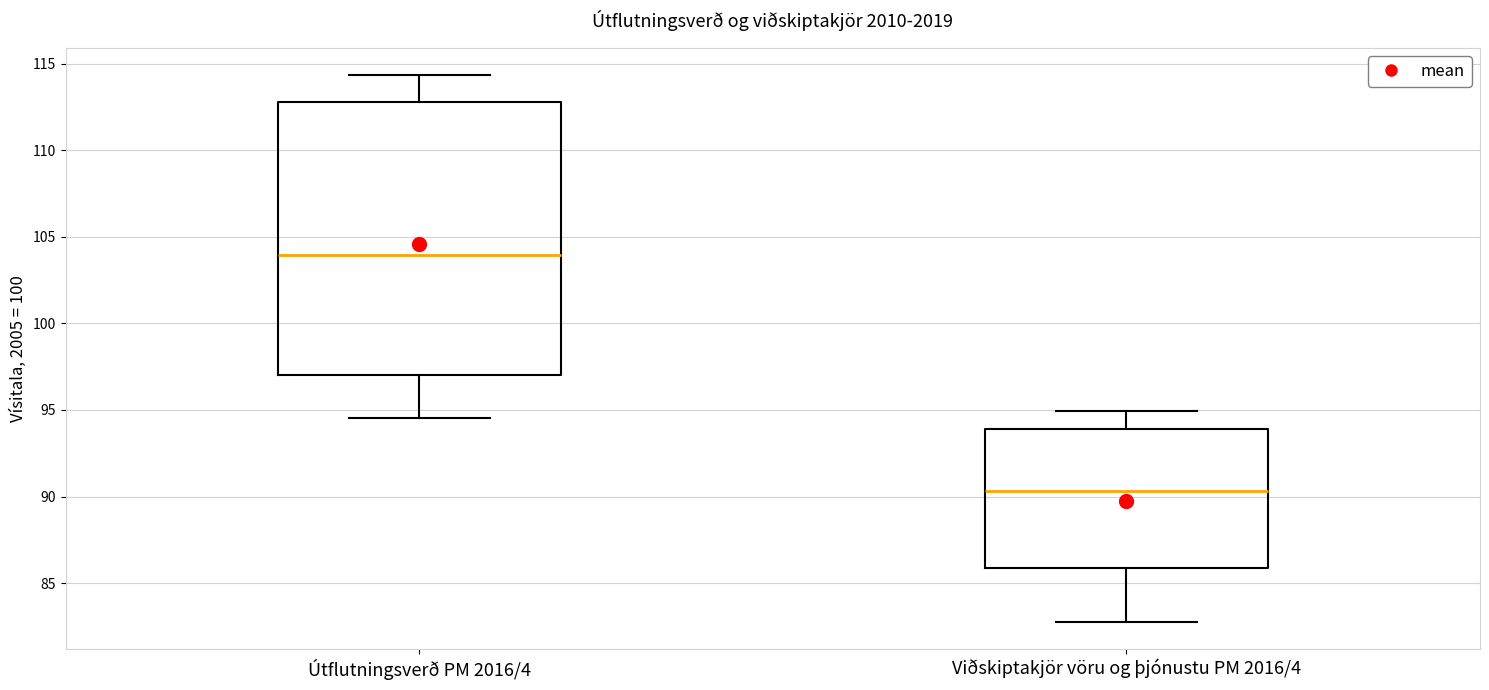

Reading left to right, transcribe this box plot: for each box, give where its median line is, the range the box spans, and where its two whiskers end, as read against the y-axis. The values are not printed on the chart, so give them approximately, as read against the axis.

Útflutningsverð PM 2016/4: median 104.0, box 97.0 to 113.0, whiskers 94.5 to 114.5
Viðskiptakjör vöru og þjónustu PM 2016/4: median 90.5, box 86.0 to 94.0, whiskers 83.0 to 95.0